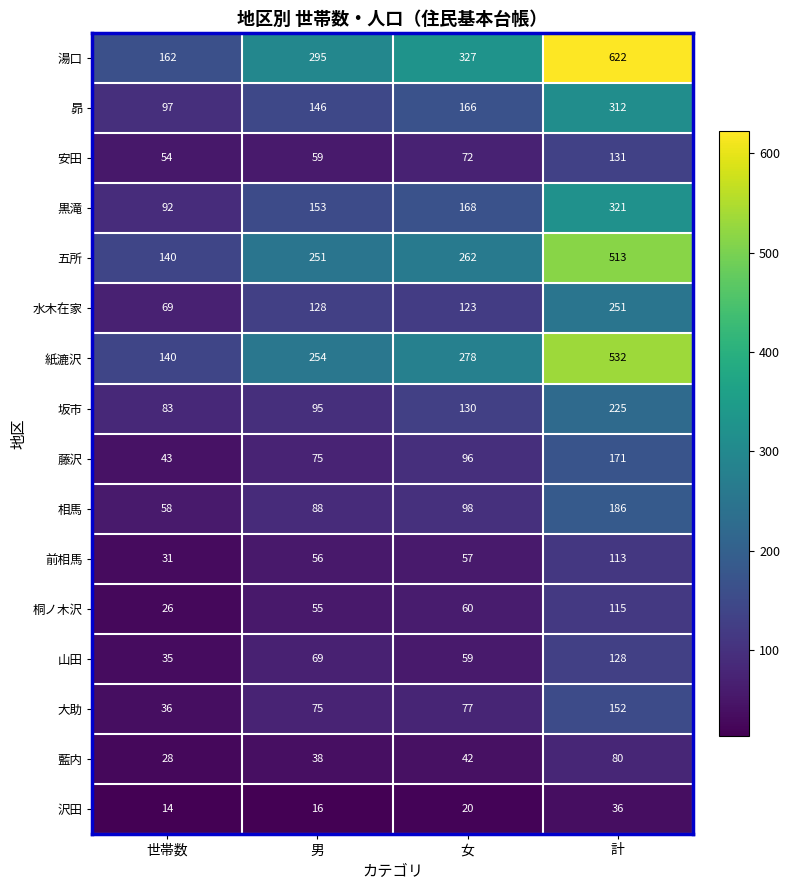

True or false: 山田 has a value of 87 at 女.

False